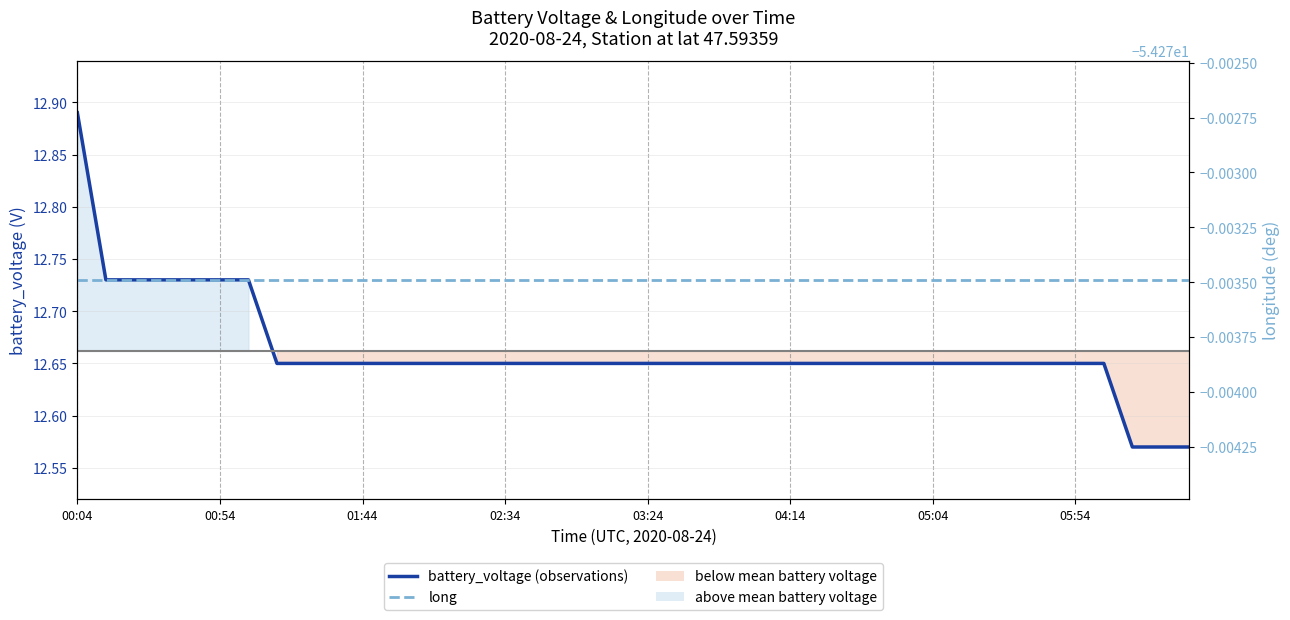

What is the label of the 25th point from the right?

02:34